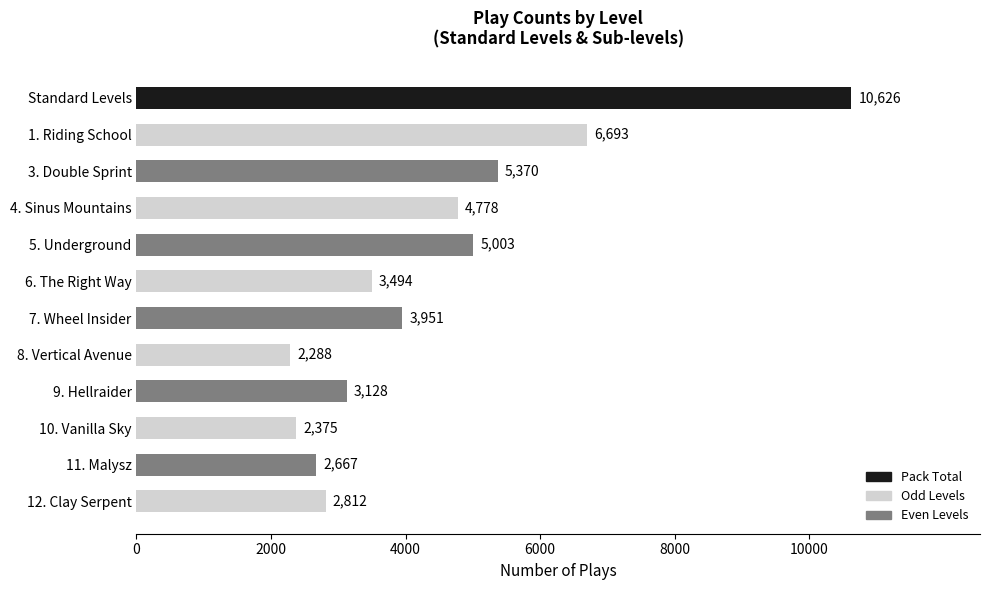

What is the value of the 8th bar from the top?

2288